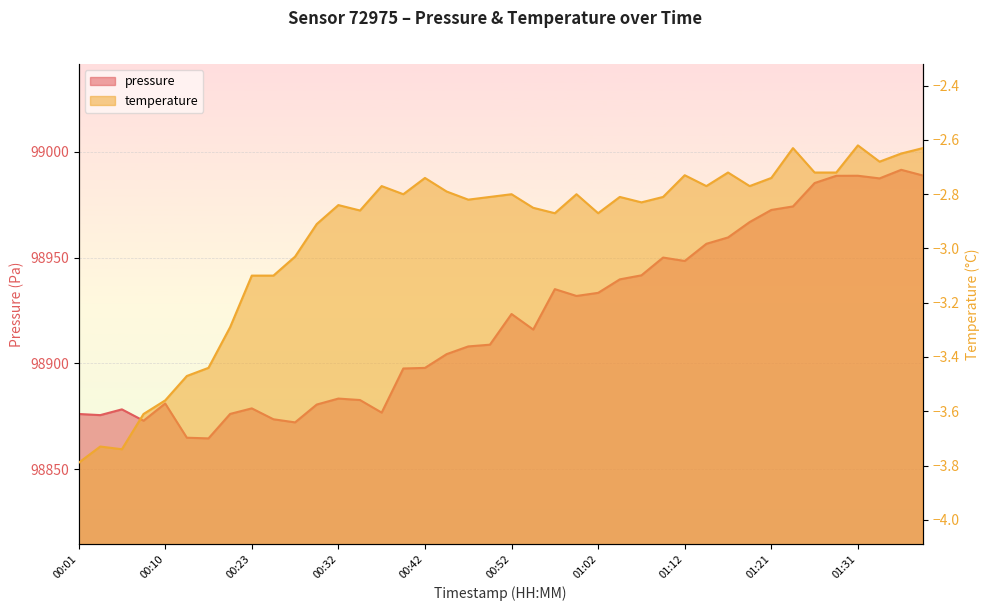

What is the highest value of the pressure series?

98991.5